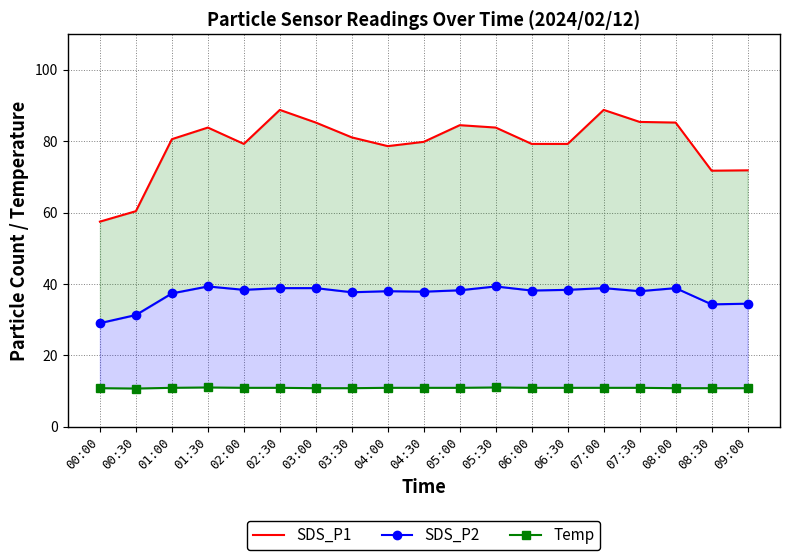

Between 04:00 and 02:30, which is larger?

02:30